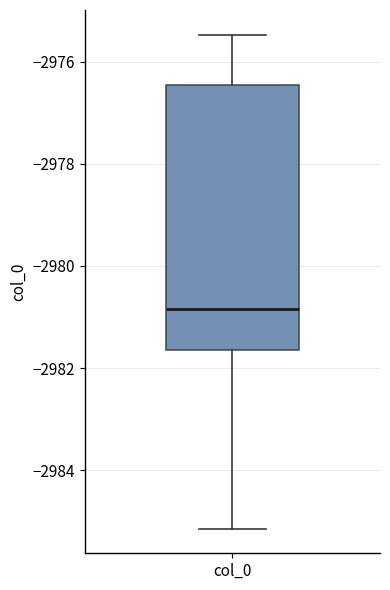

Transcribe this box plot: give where the median line is, the range the box spans, and where the two whiskers end, as read against the y-axis. The values are not printed on the chart, so give them approximately, as read against the axis.

median -2980.8, box -2981.6 to -2976.4, whiskers -2985.2 to -2975.4